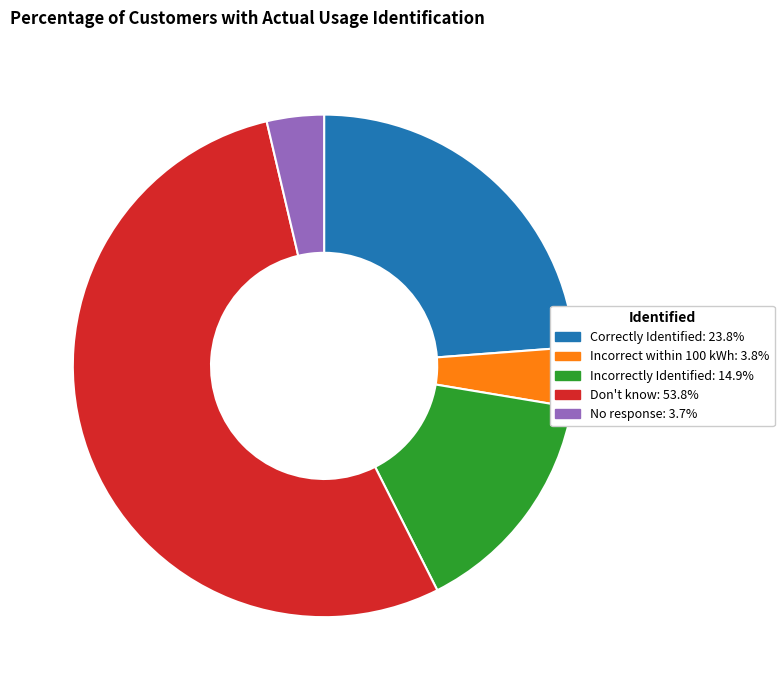

Which has a higher value, No response or Correctly Identified?

Correctly Identified